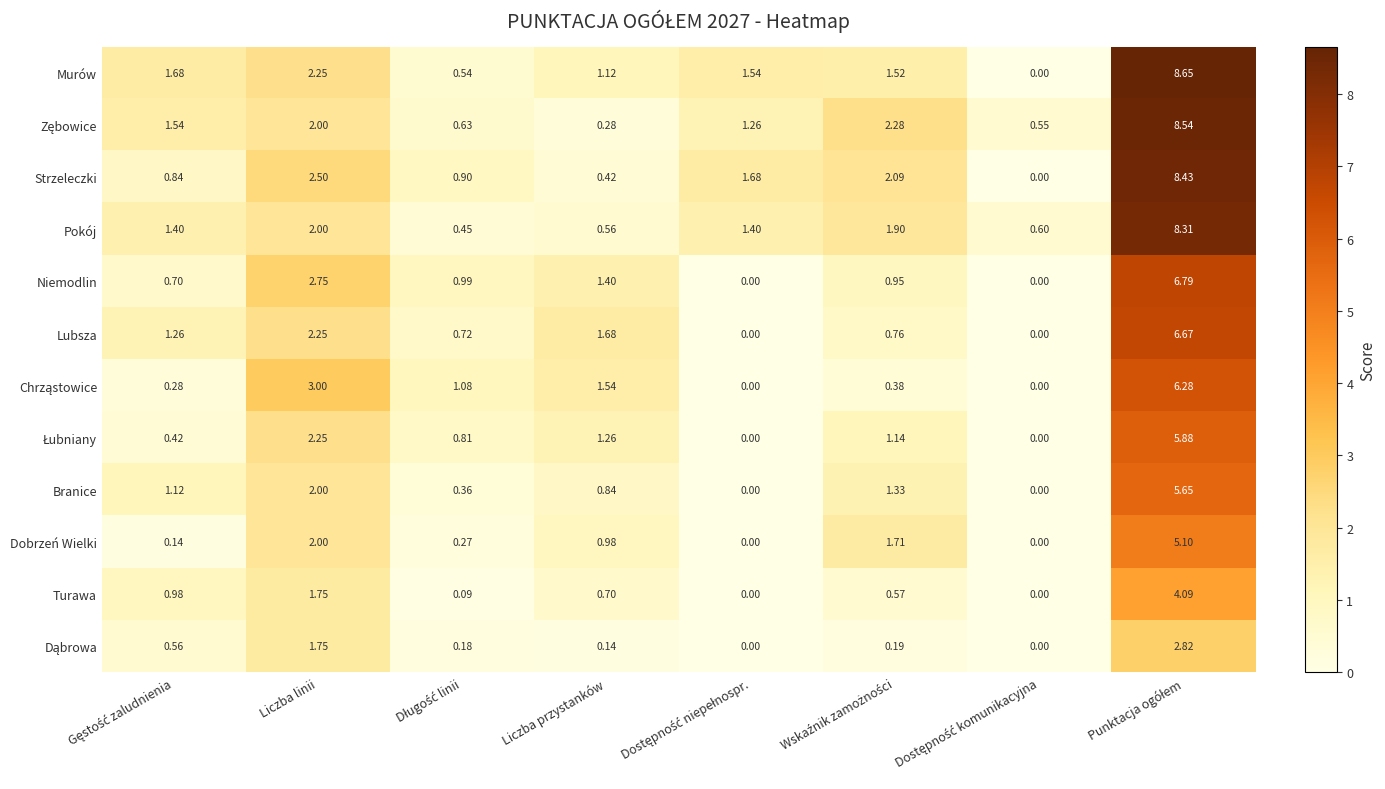

Which series has the widest spread of values?

Murów